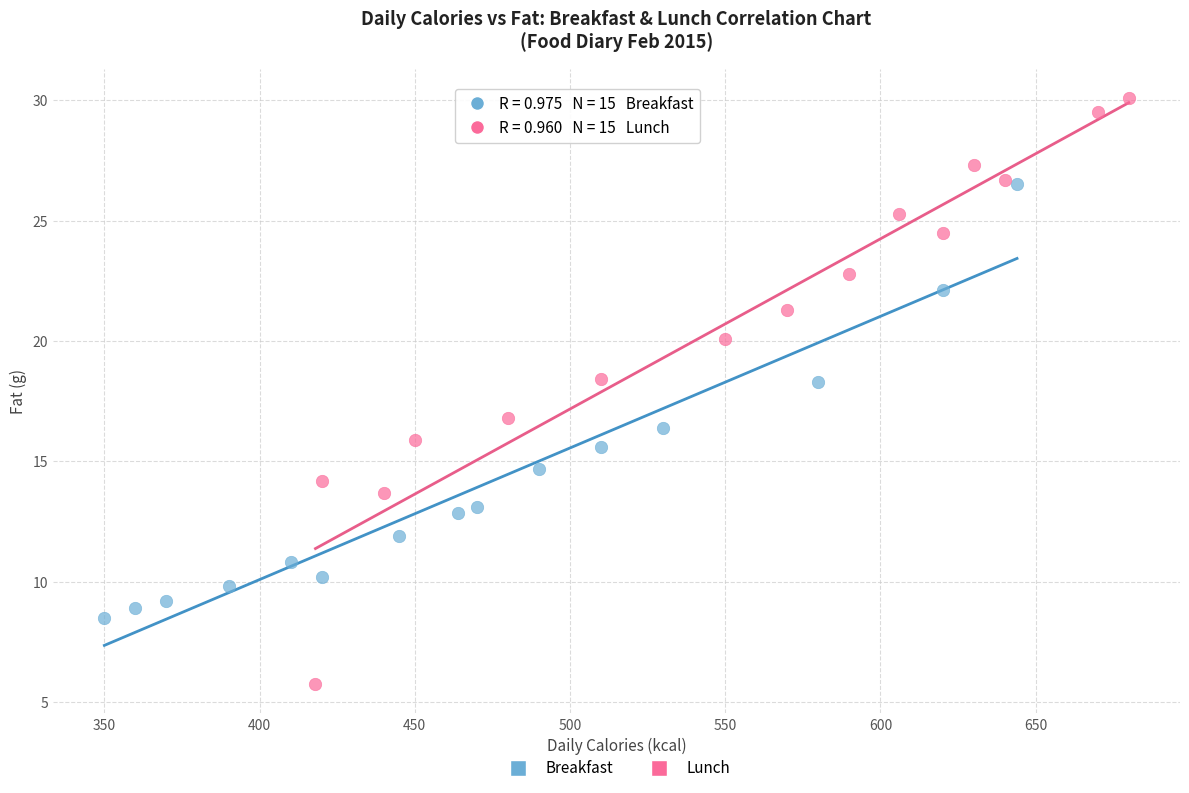

Which series has the widest spread of Y values?

Lunch